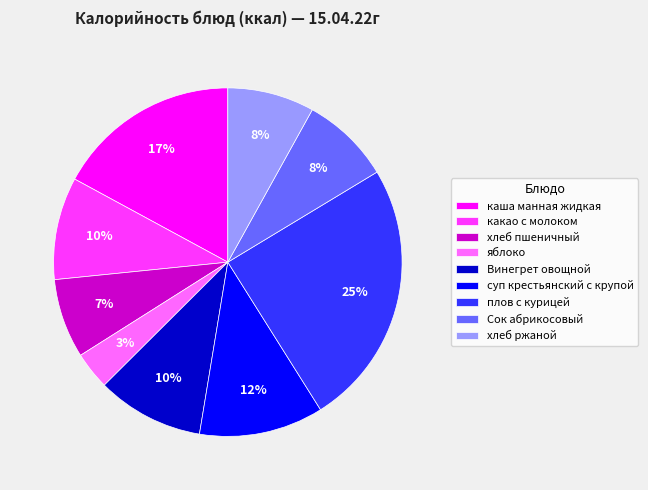

Do суп крестьянский с крупой and яблоко together represent more than half of the pie?

No